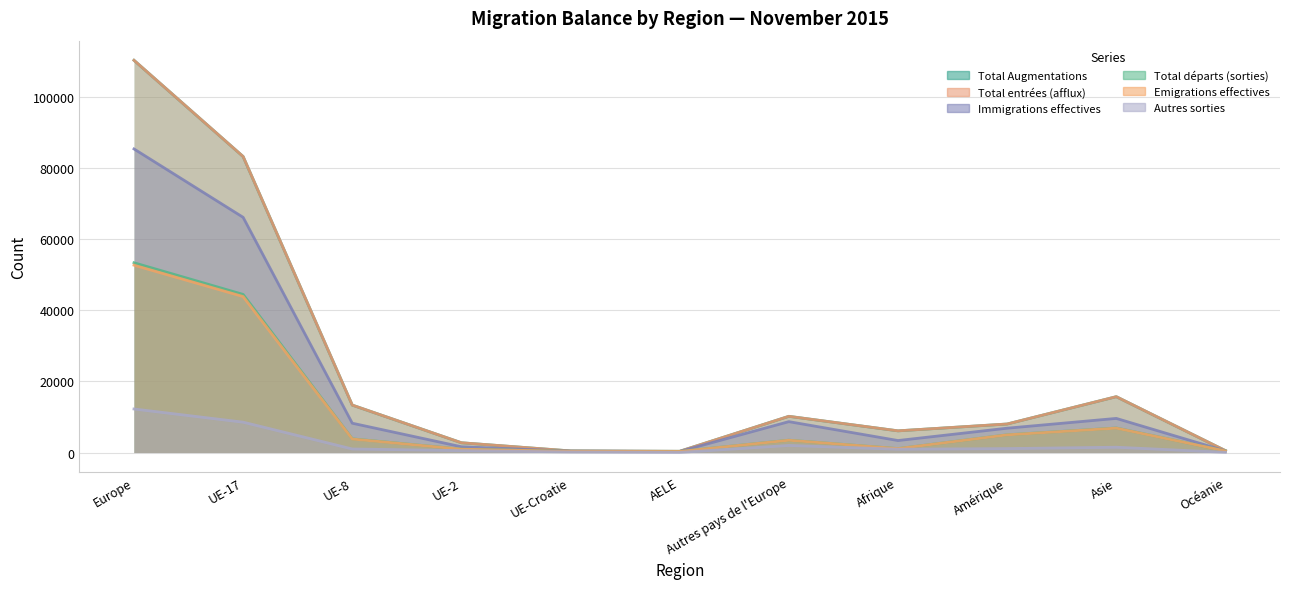

The value of Emigrations effectives at Amérique is 4970. True or false?

True